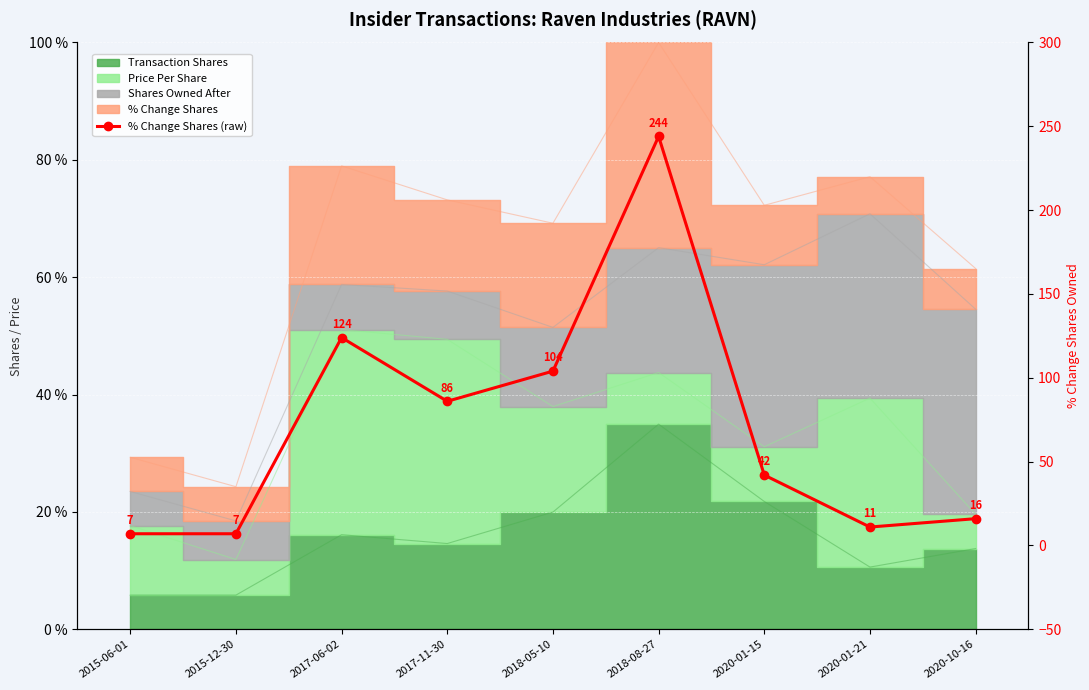

What is the value of the 7th point from the left?

42